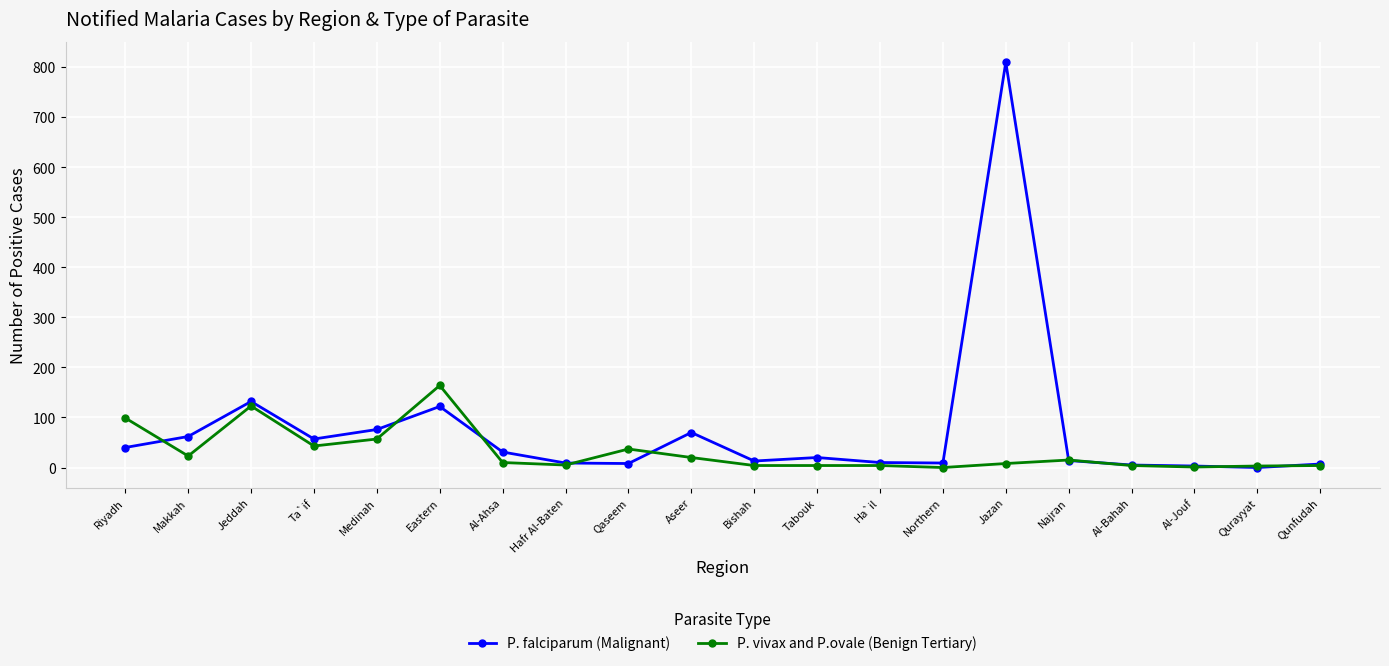

Is it true that P. falciparum (Malignant) equals 62 at Makkah?

True